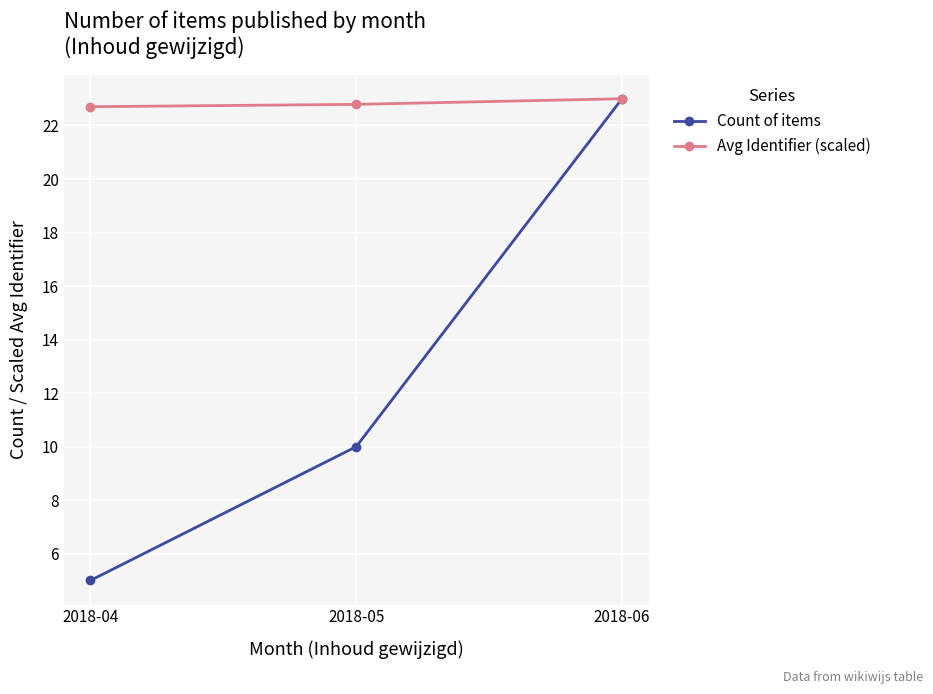

At how many categories does at least one series exceed 19?

3